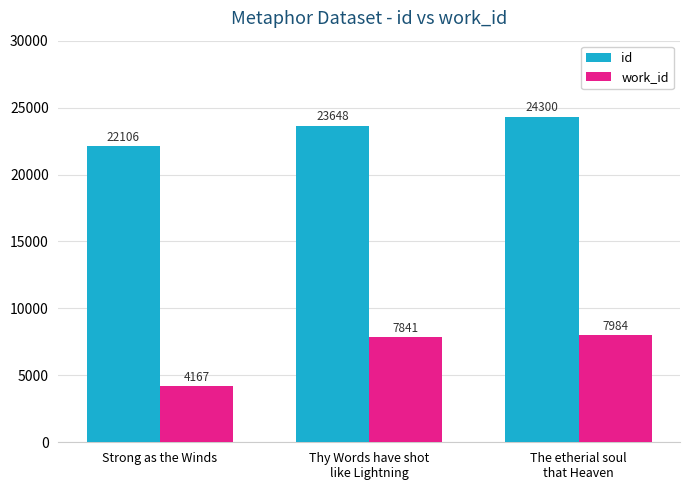

What is the difference between the highest and lowest values at Thy Words have shot
like Lightning?

15807